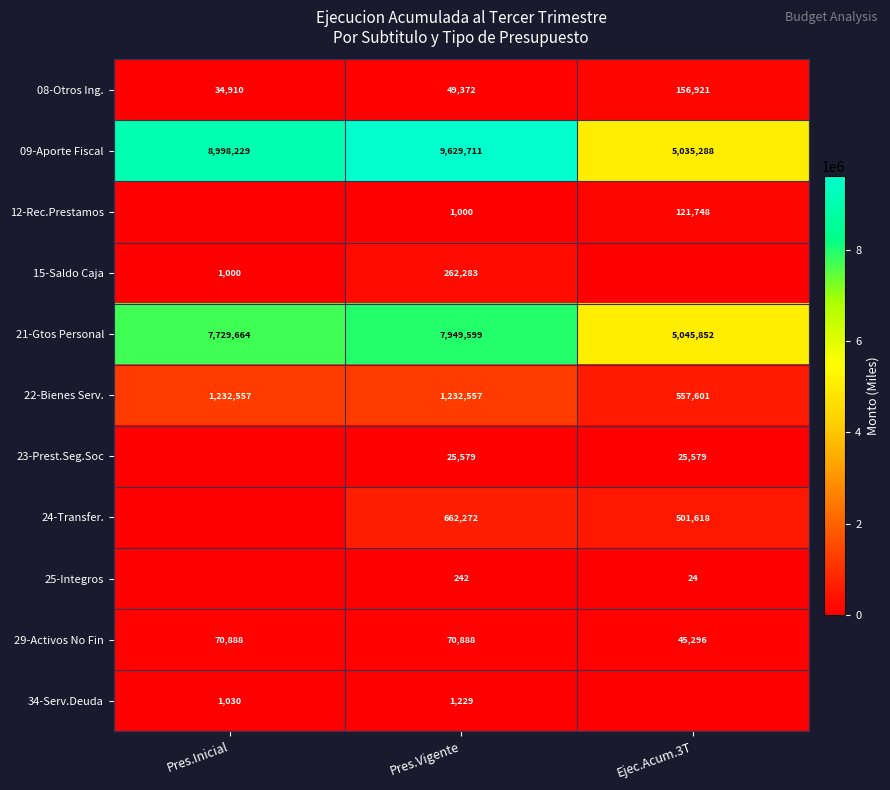

What is the spread (max minus min) of values at Ejec.Acum.3T?

5045852